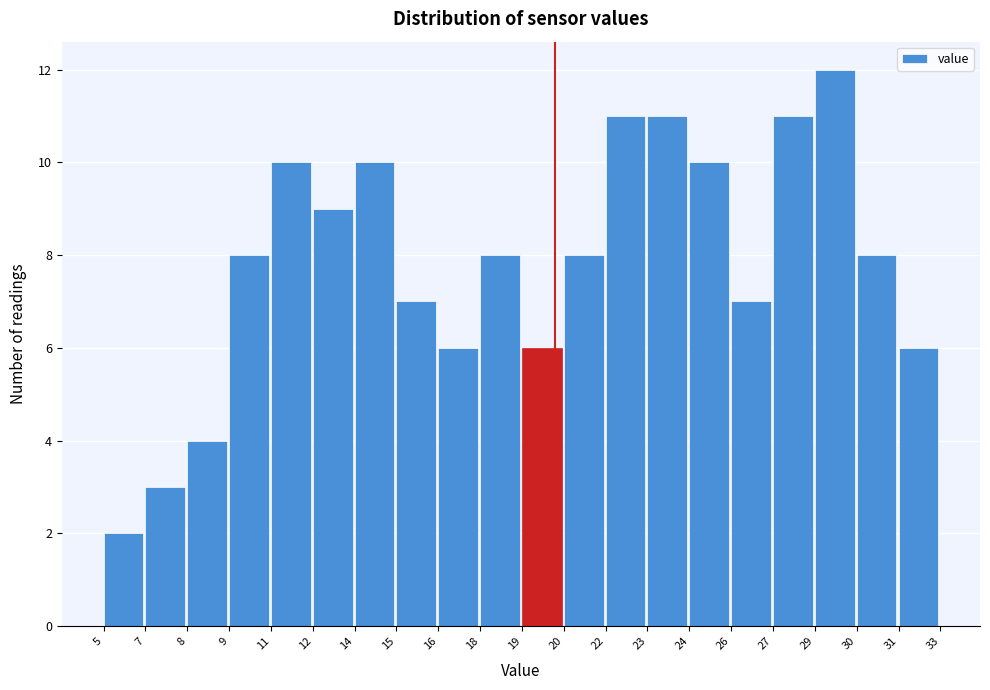

Reading left to right, list all the values displayed in this chart.

2	3	4	8	10	9	10	7	6	8	6	8	11	11	10	7	11	12	8	6